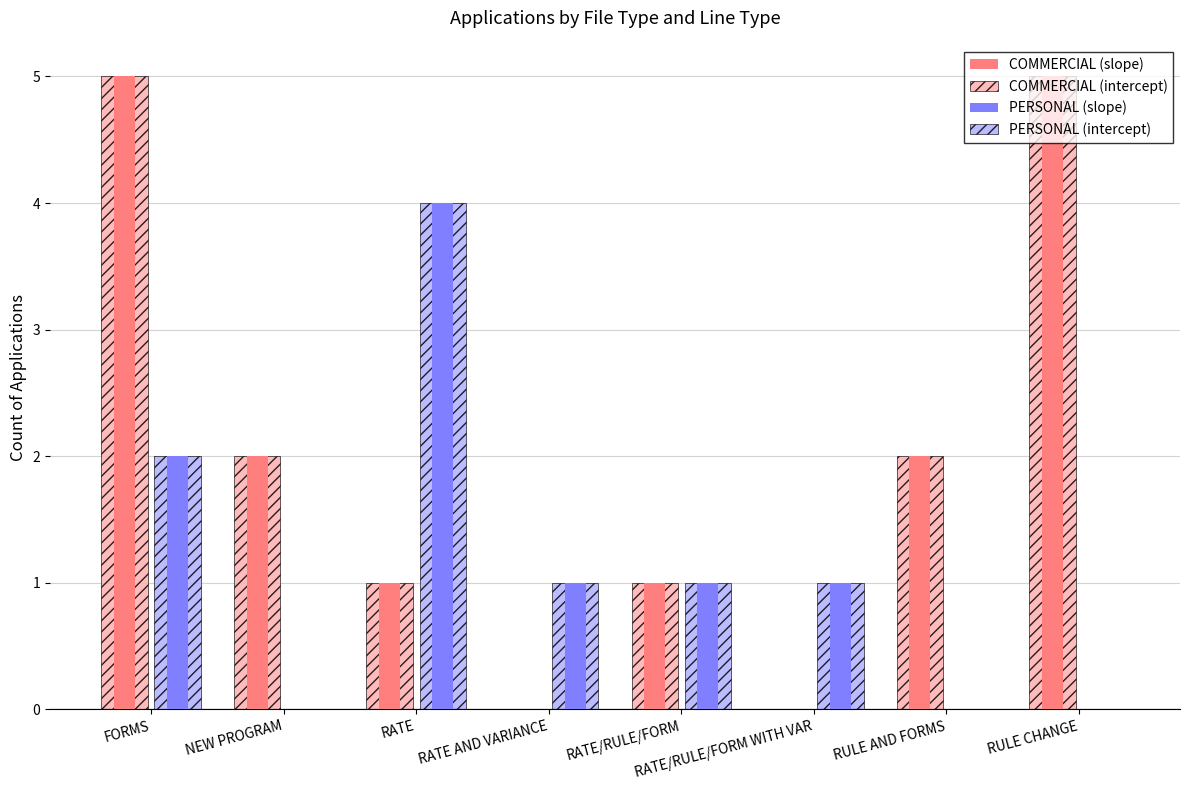

The value of PERSONAL (intercept) at RULE AND FORMS is 0. True or false?

True